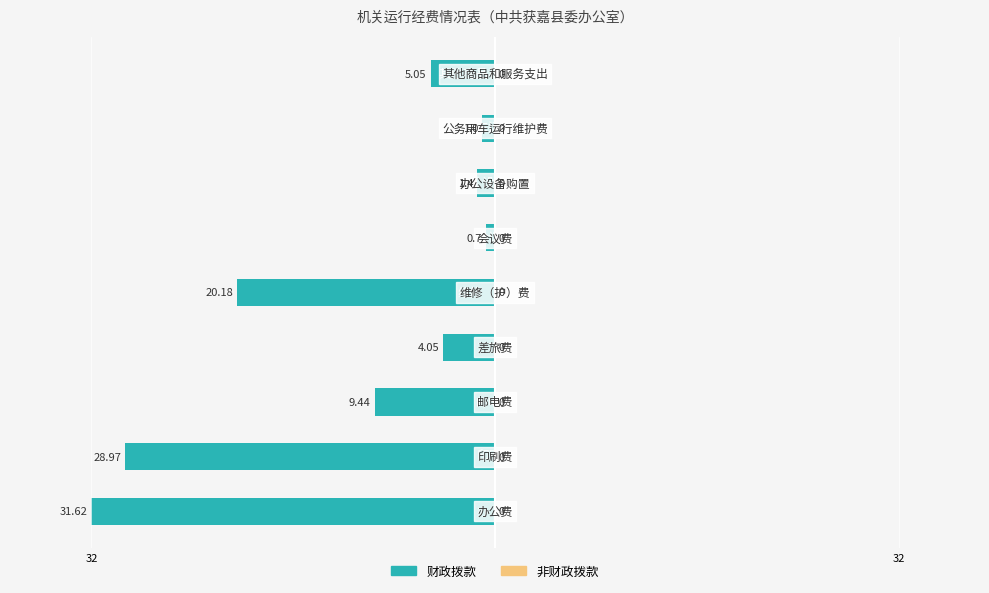

Are the bars horizontal?

Yes